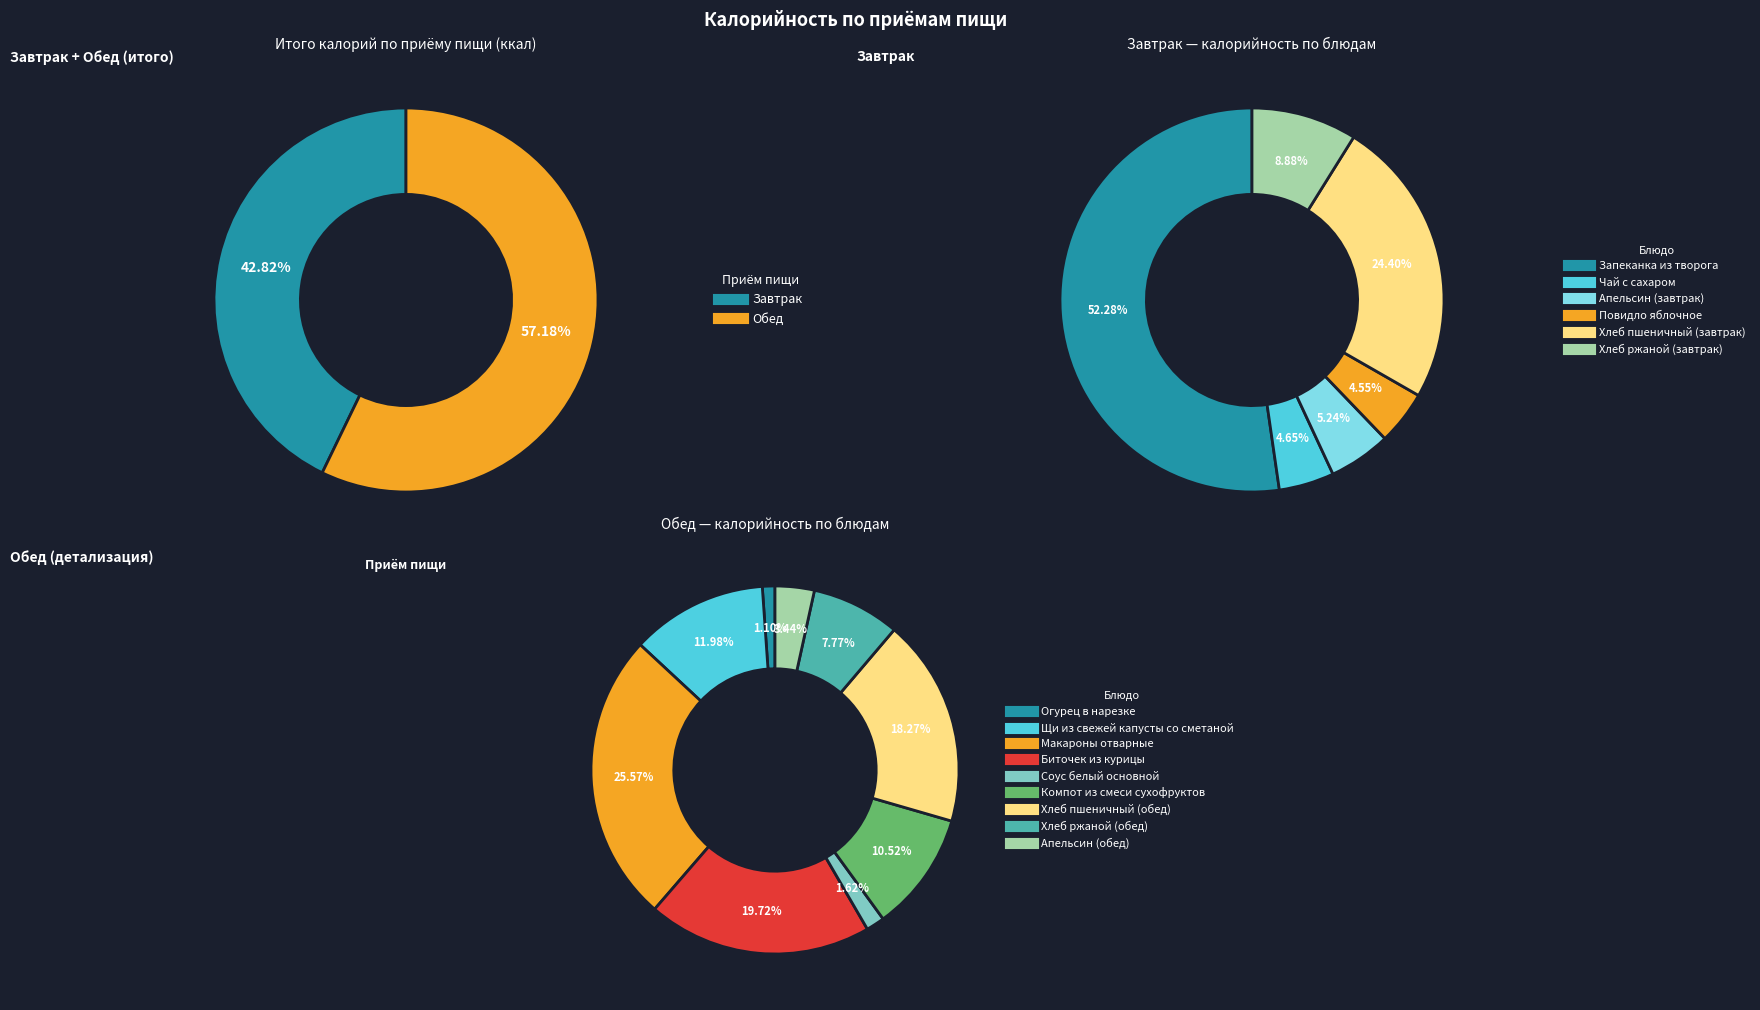

Combined, what portion of the pie is Завтрак and Обед?

100.0%